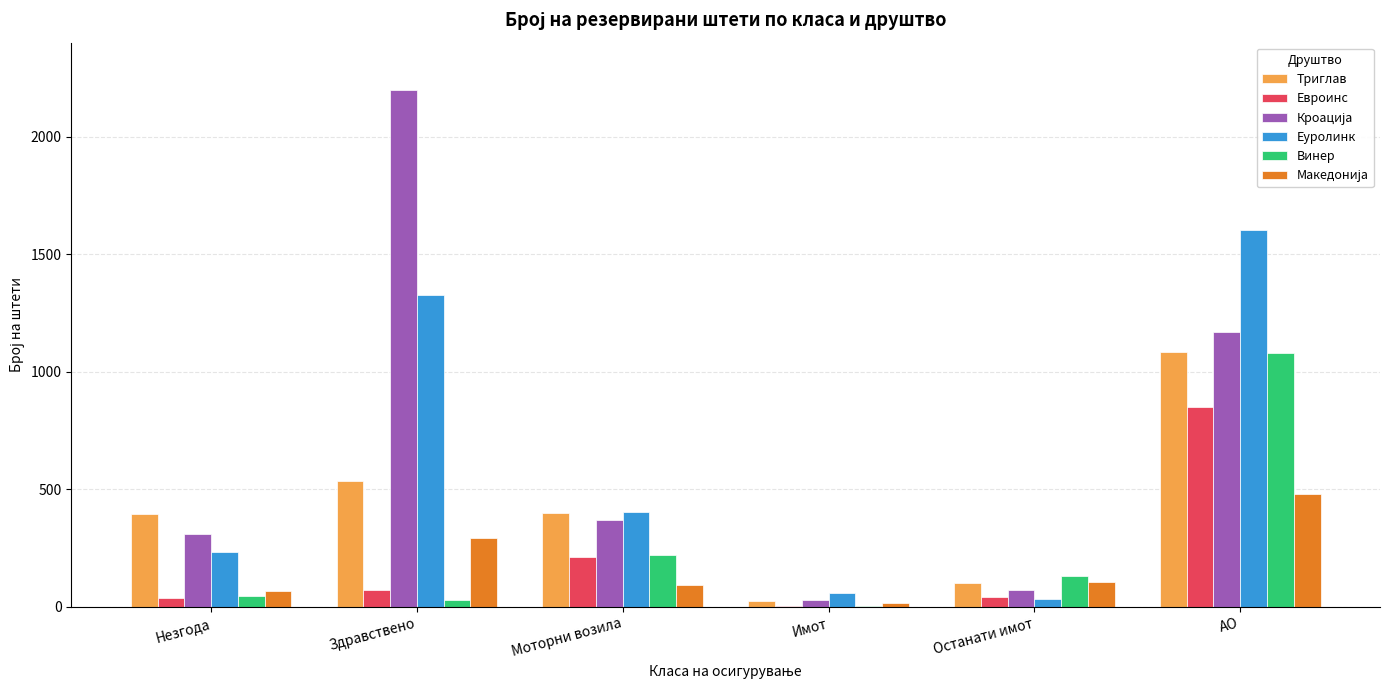

Between Незгода and АО, which series saw the biggest shift?

Еуролинк